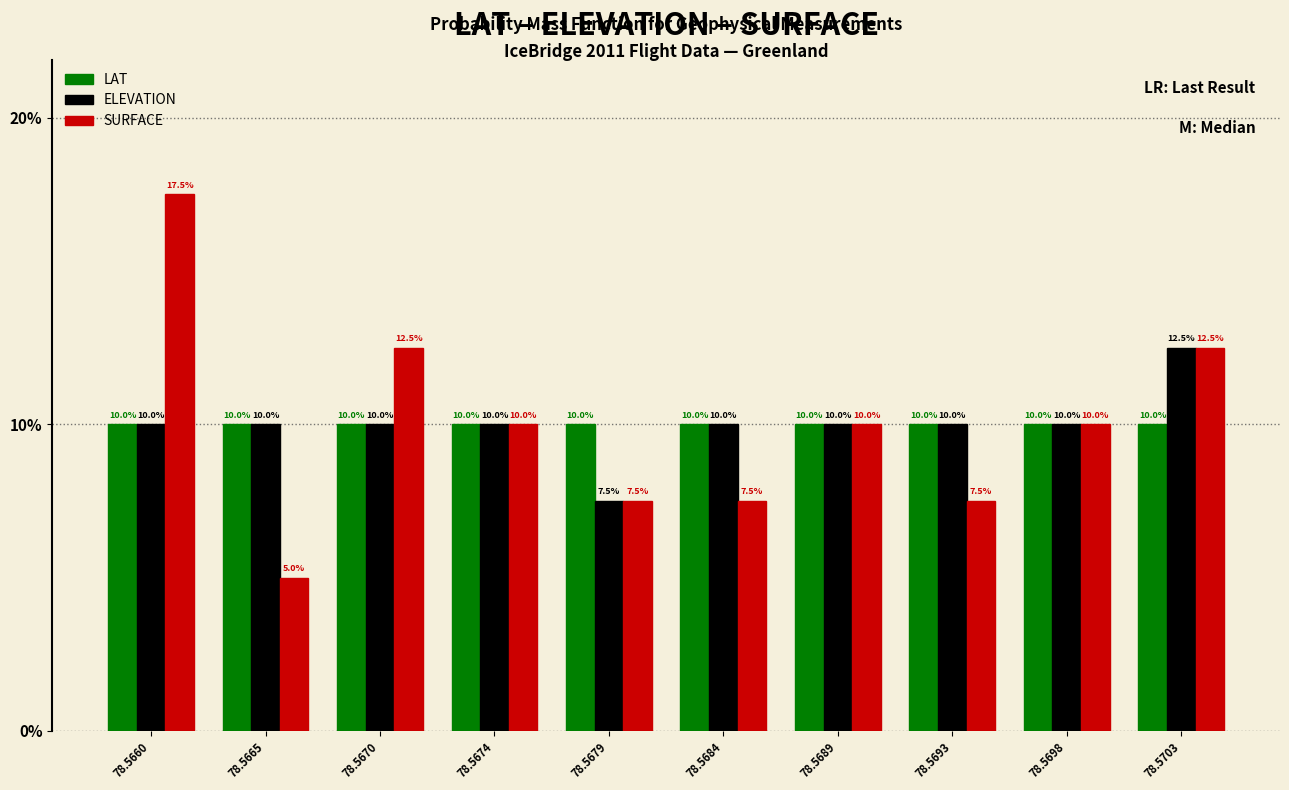

Reading left to right, transcribe all the data shown in this chart.

LAT: 10.0	10.0	10.0	10.0	10.0	10.0	10.0	10.0	10.0	10.0
ELEVATION: 10.0	10.0	10.0	10.0	7.5	10.0	10.0	10.0	10.0	12.5
SURFACE: 17.5	5.0	12.5	10.0	7.5	7.5	10.0	7.5	10.0	12.5